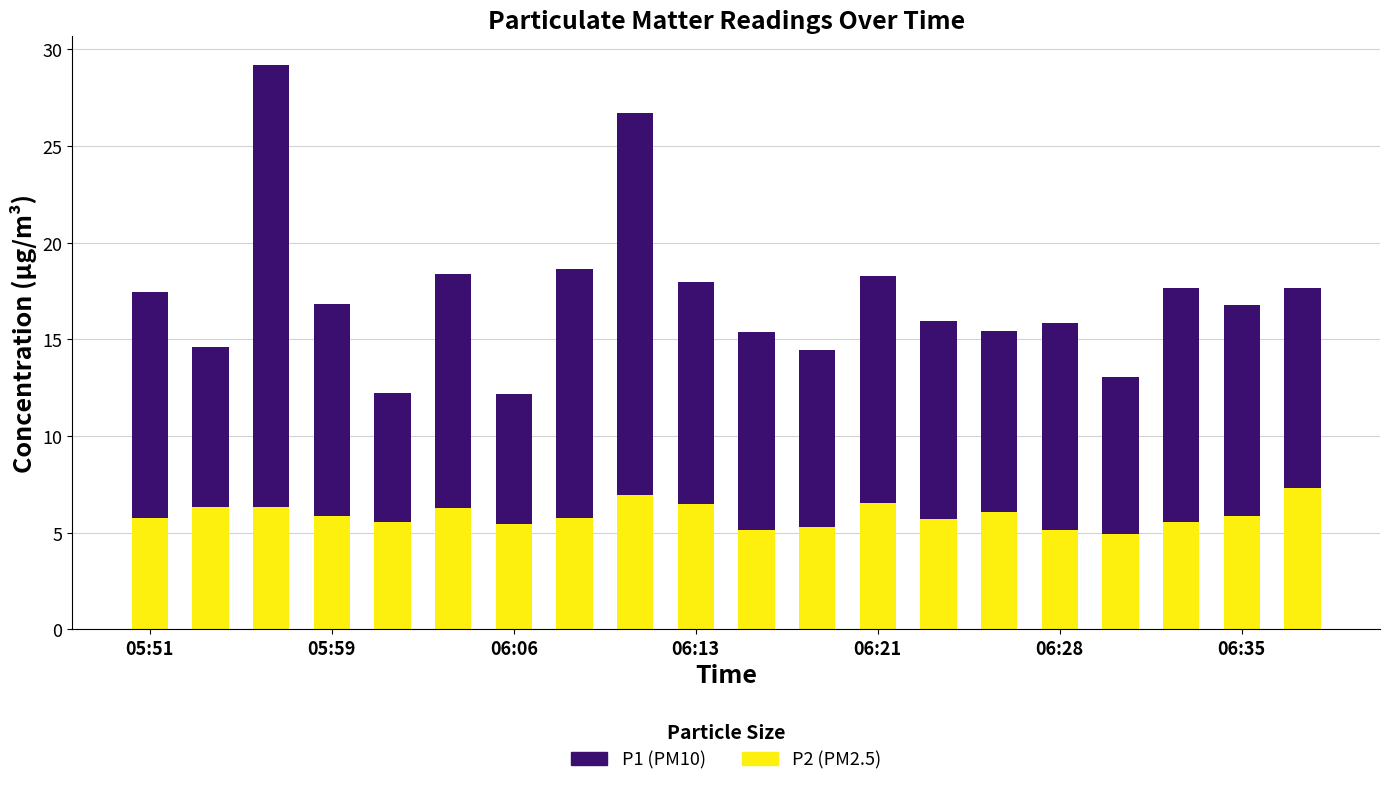

Is it true that P1 equals 14.5 at 06:28?

False